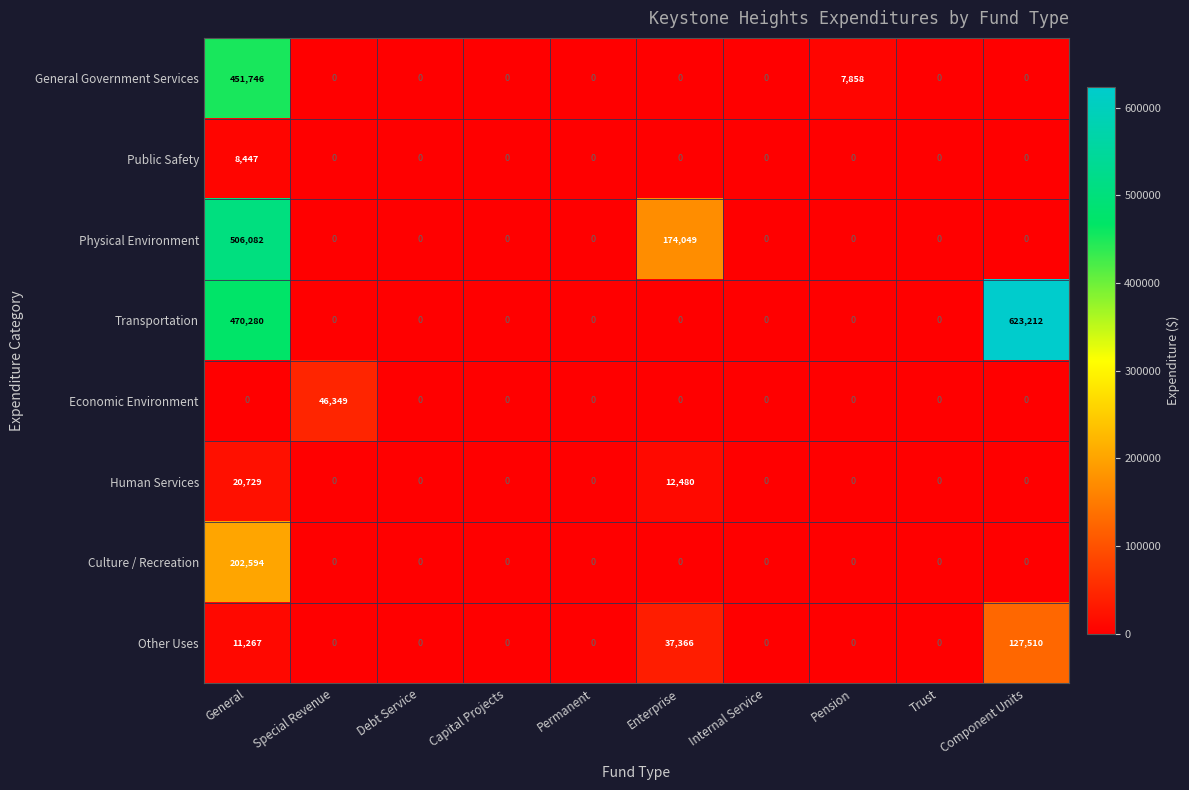

Which series changed the most between Capital Projects and Enterprise?

Physical Environment